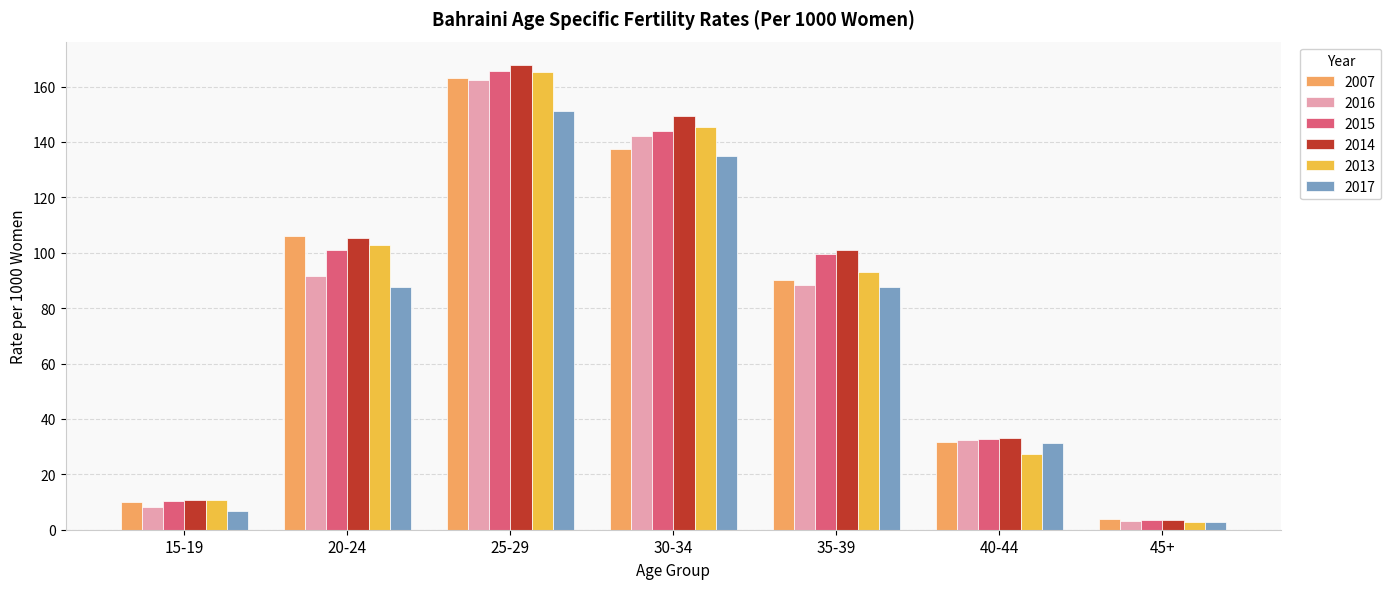

What is the difference between the maximum and minimum values in the 2007 series?

159.3